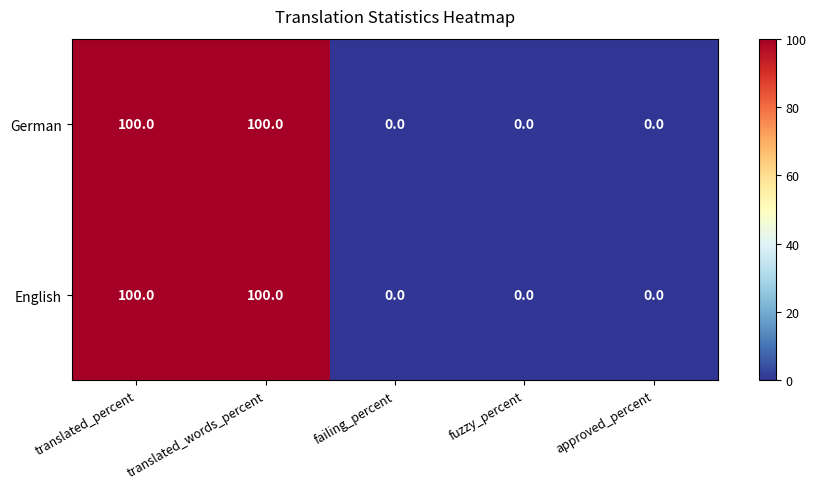

What is the difference between the second highest and minimum values in the German series?

100